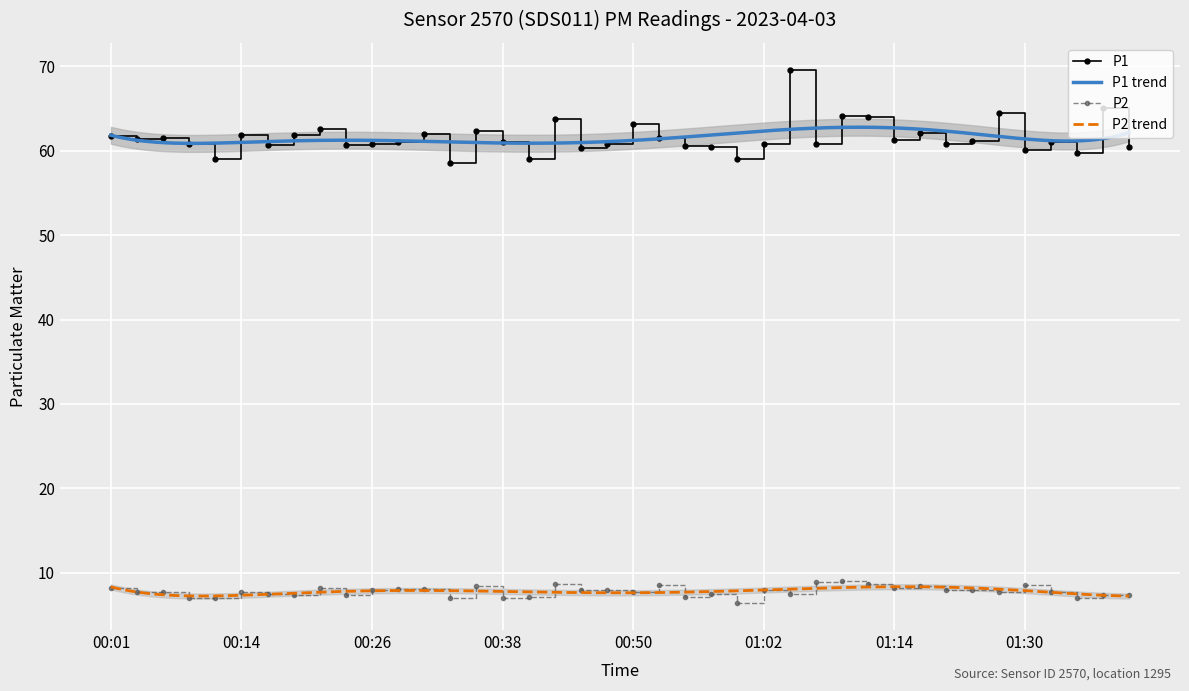

Which category has the lowest value in the P2 series?

01:00